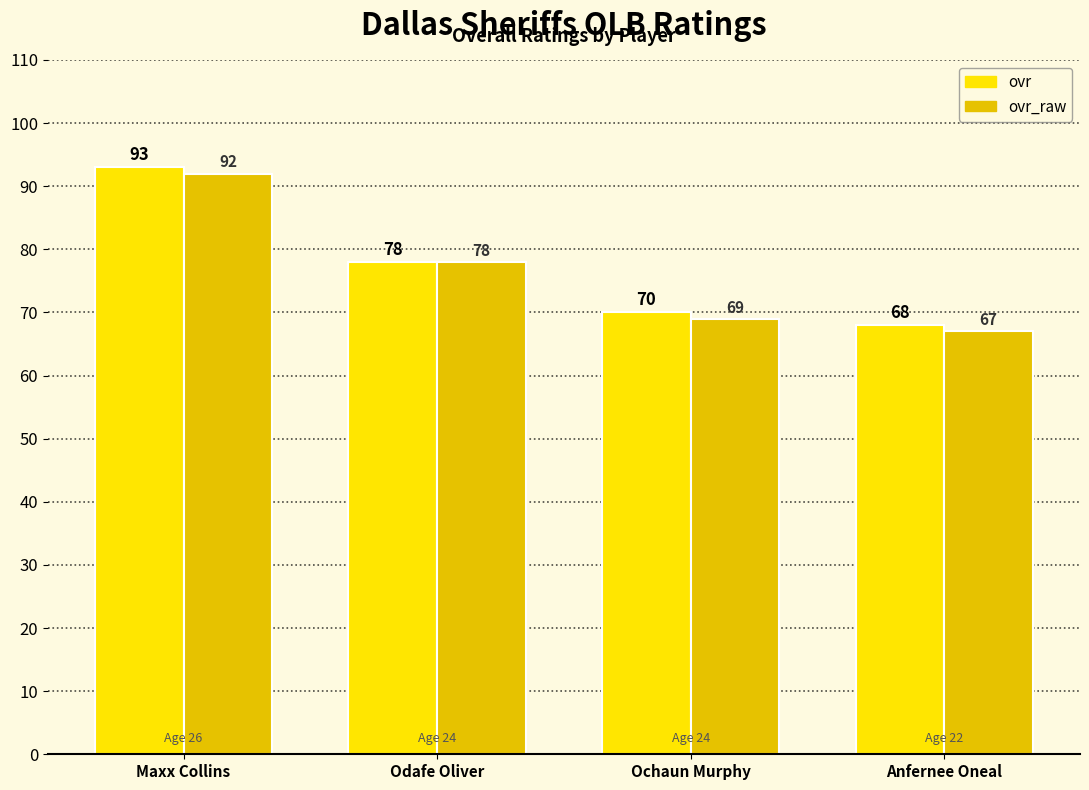

Is it true that ovr_raw equals 67 at Anfernee Oneal?

True